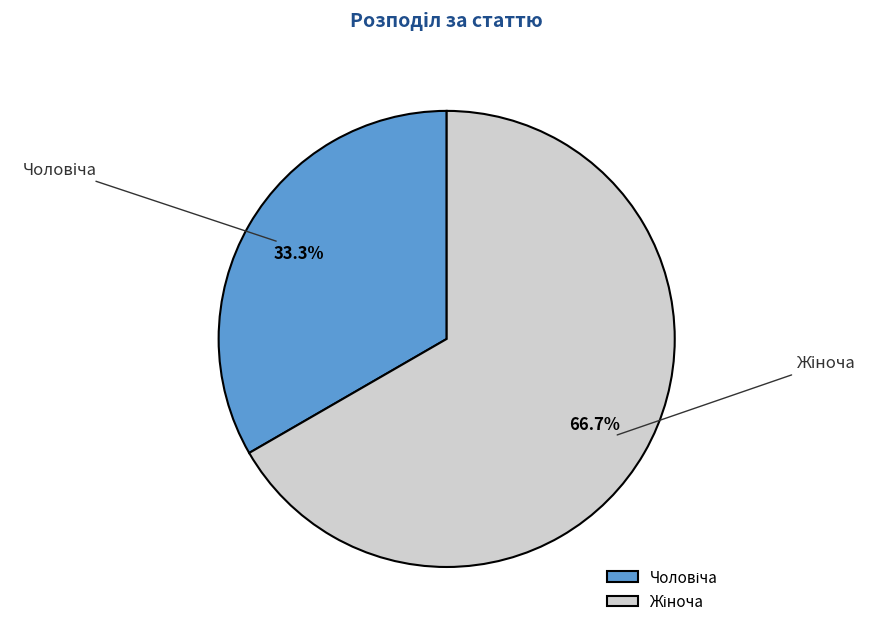

Is there any slice that represents more than half of the pie?

Yes